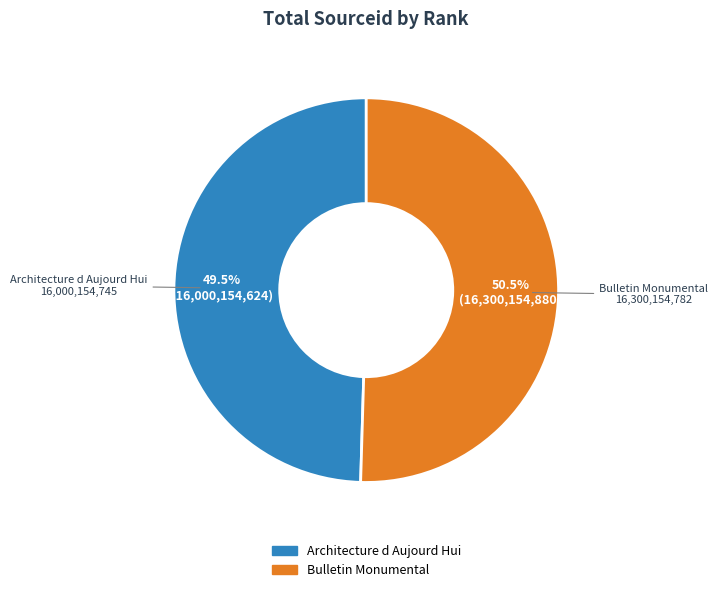

The Bulletin Monumental slice represents 56% of the pie. True or false?

False